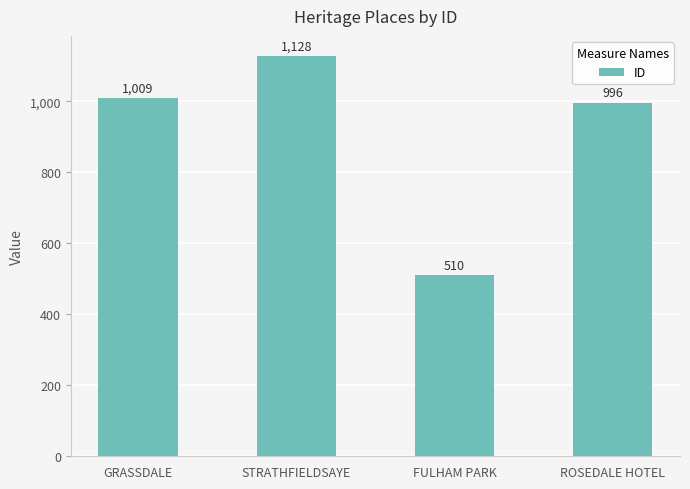

What is the difference between the maximum and minimum values?

618